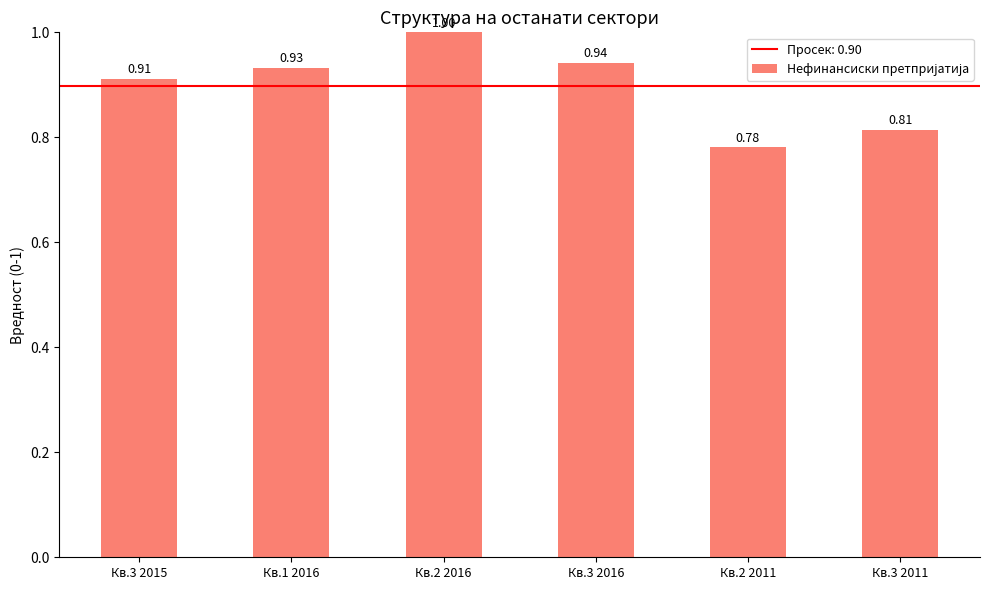

Which has a higher value, Кв.3 2015 or Кв.2 2011?

Кв.3 2015